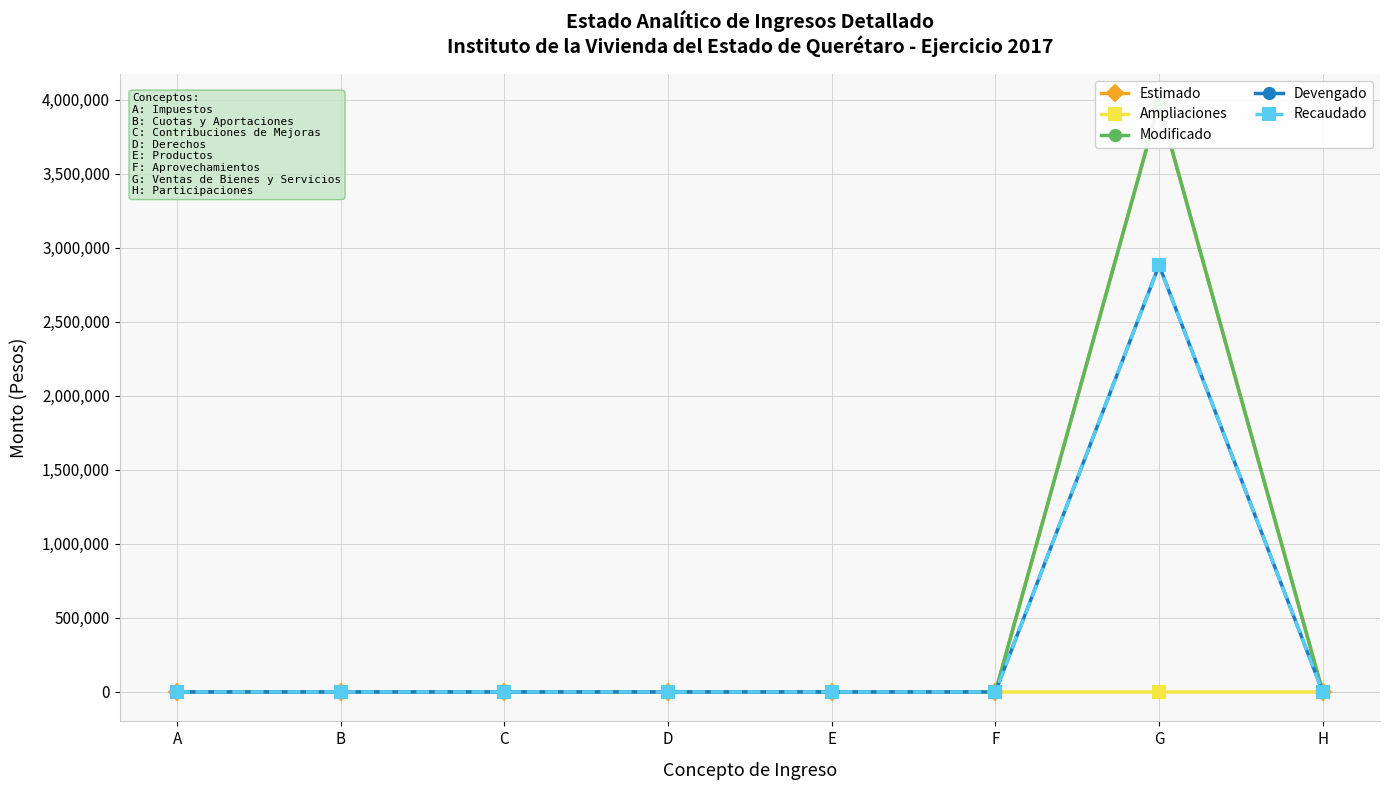

How many positive values does the Modificado series have?

1